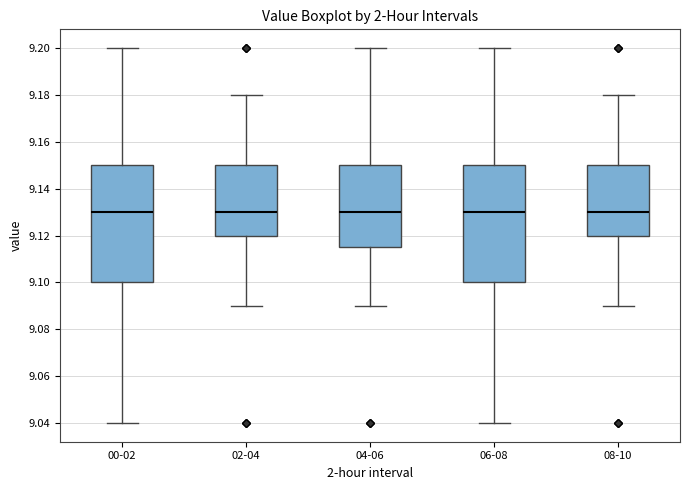

Reading left to right, read every box against the y-axis: the position of its median line, the range the box covers, and the ends of its whiskers. The values are not printed on the chart, so give them approximately, as read against the axis.

00-02: median 9.130, box 9.100 to 9.150, whiskers 9.040 to 9.200
02-04: median 9.130, box 9.120 to 9.150, whiskers 9.090 to 9.180
04-06: median 9.130, box 9.116 to 9.150, whiskers 9.090 to 9.200
06-08: median 9.130, box 9.100 to 9.150, whiskers 9.040 to 9.200
08-10: median 9.130, box 9.120 to 9.150, whiskers 9.090 to 9.180